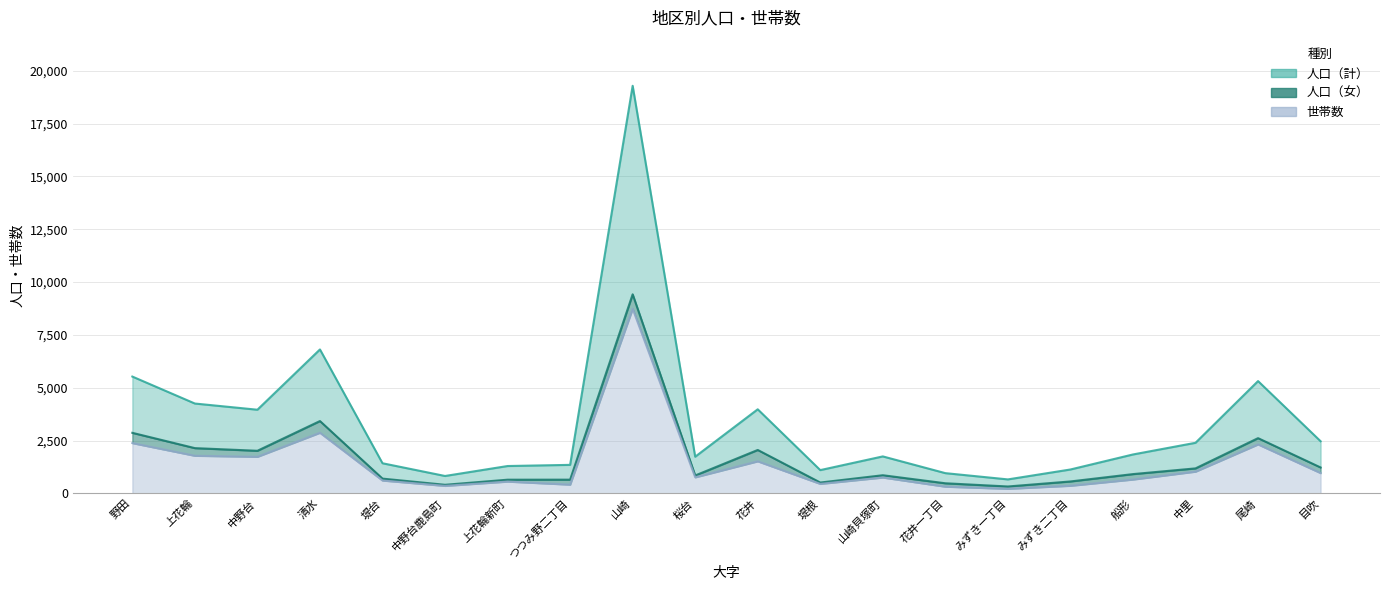

At how many categories does at least one series exceed 7401?

1